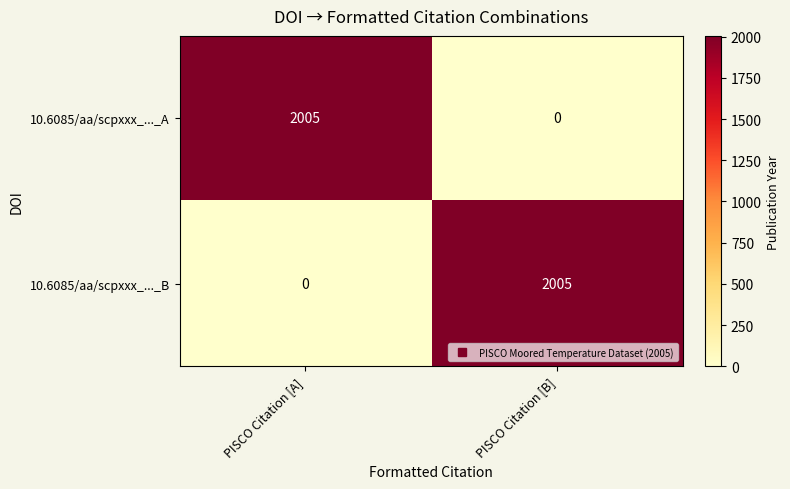

What is the difference between the highest and lowest values at PISCO Citation [B]?

2005